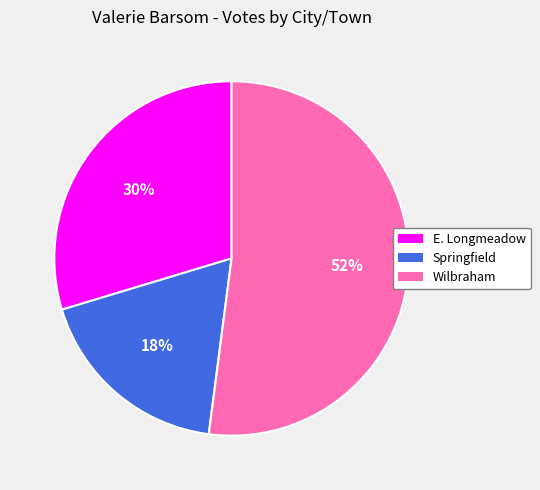

To the nearest percent, what percentage of the pie is E. Longmeadow?

30%